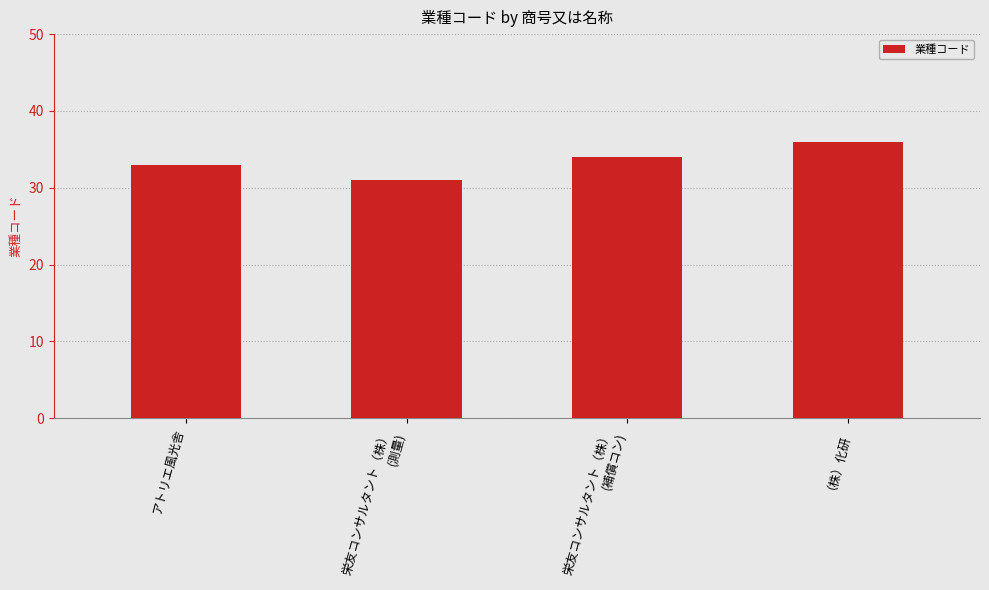

Are the bars horizontal?

No